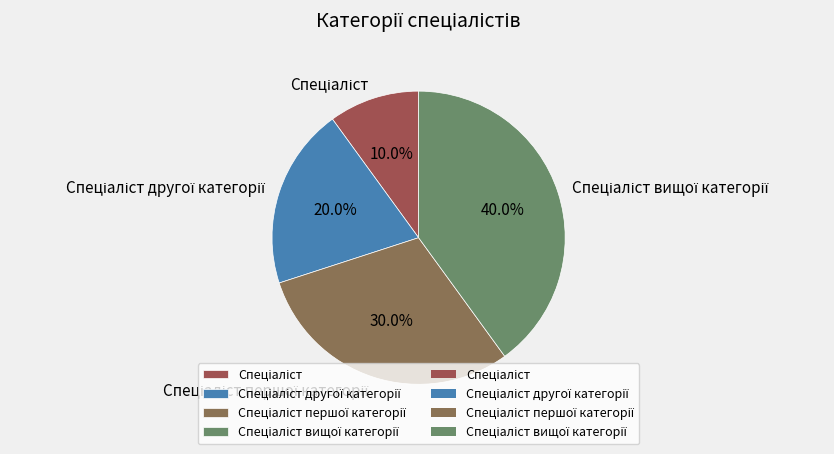

Is there any slice that represents more than half of the pie?

No